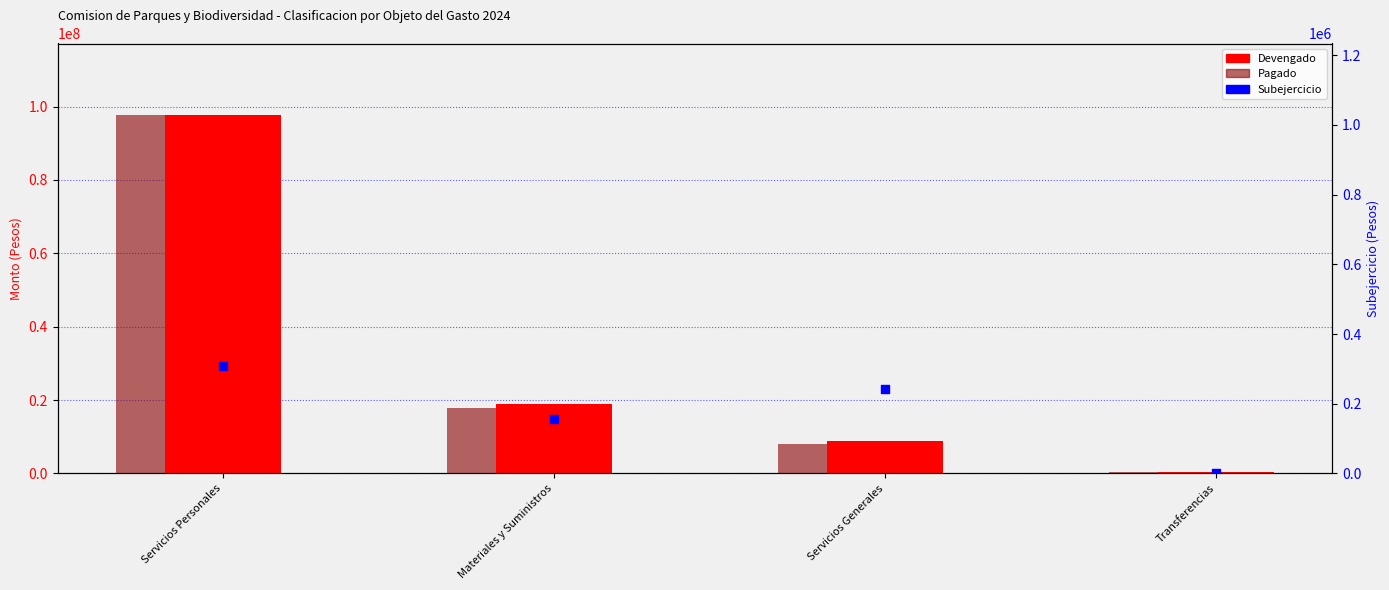

What are all the series names shown in the legend?

Devengado, Pagado, Subejercicio